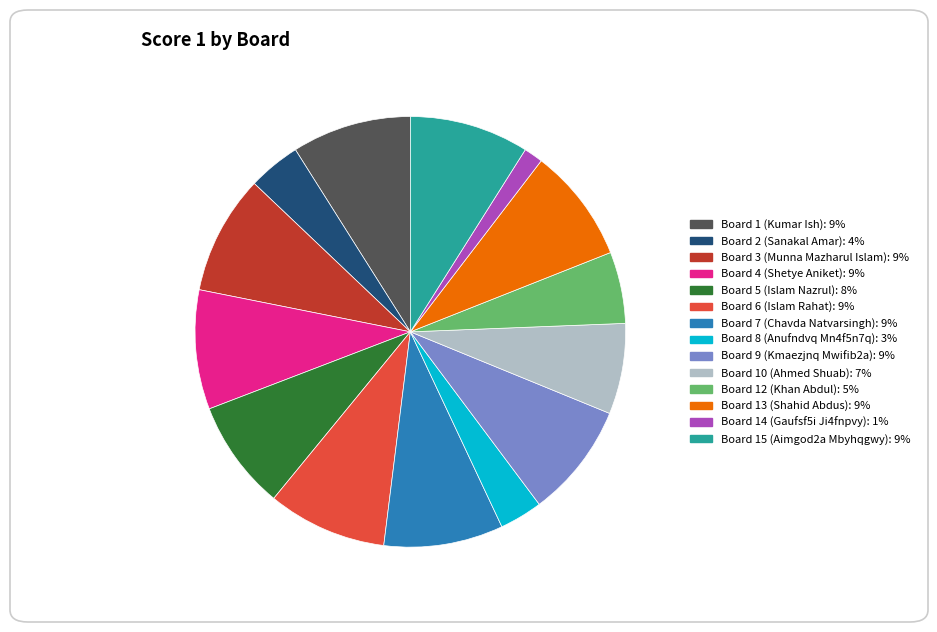

Is there any slice that represents more than half of the pie?

No